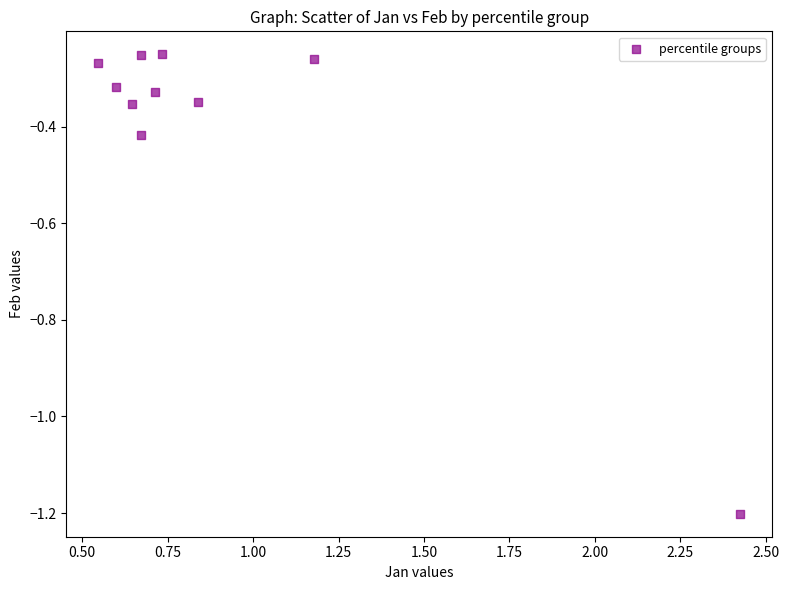

What is the range of X values (max minus min)?

1.9